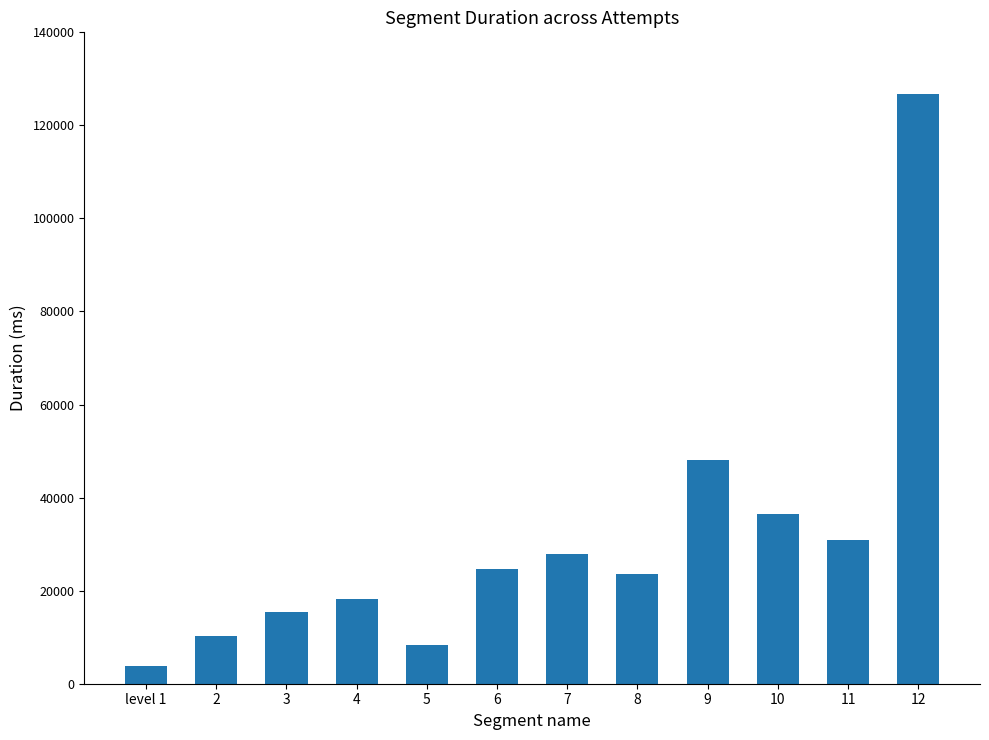

How many bars are there in total?

12